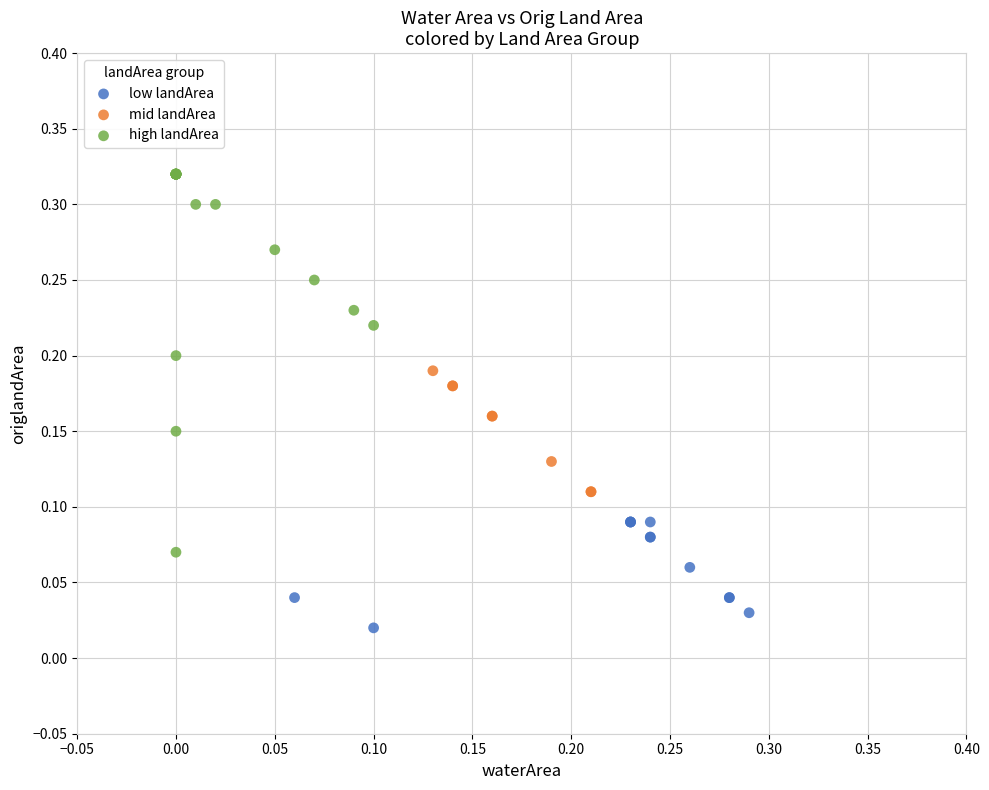

Which series contains the lowest Y value?

low landArea